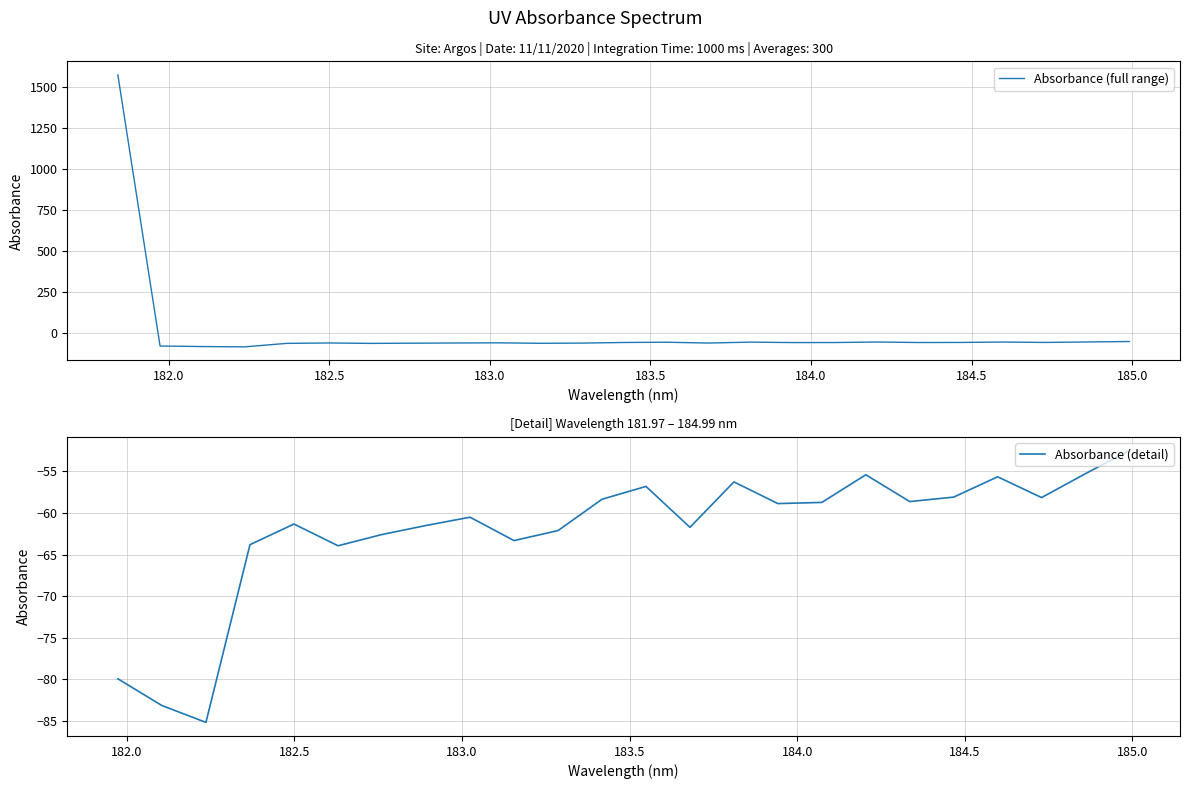

True or false: the data shows -52.5 at 184.9911297472.

True